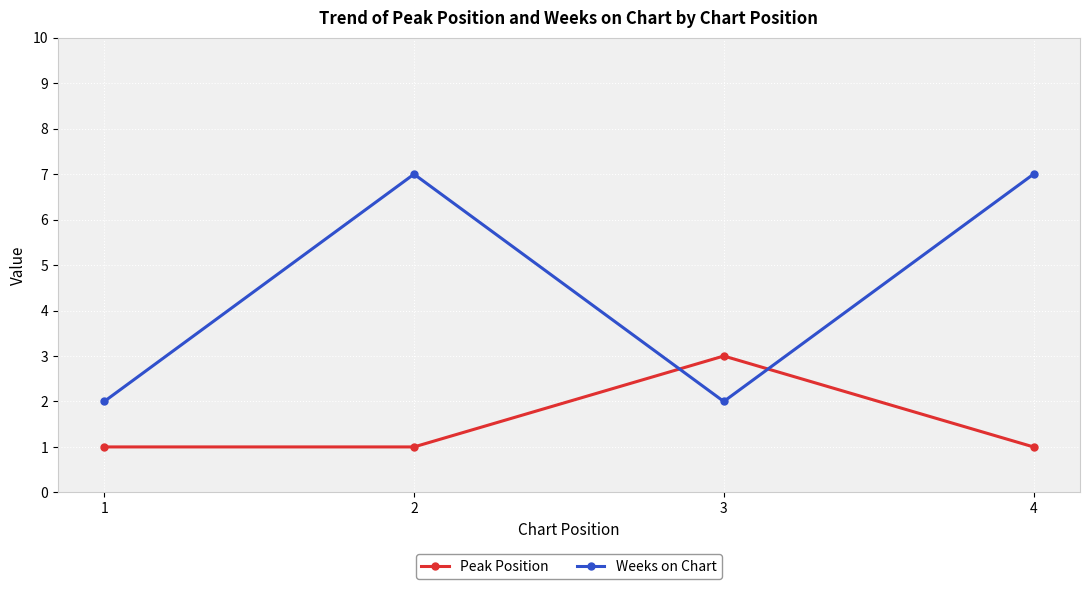

Count the Peak Position values in the range 1 to 3.

4